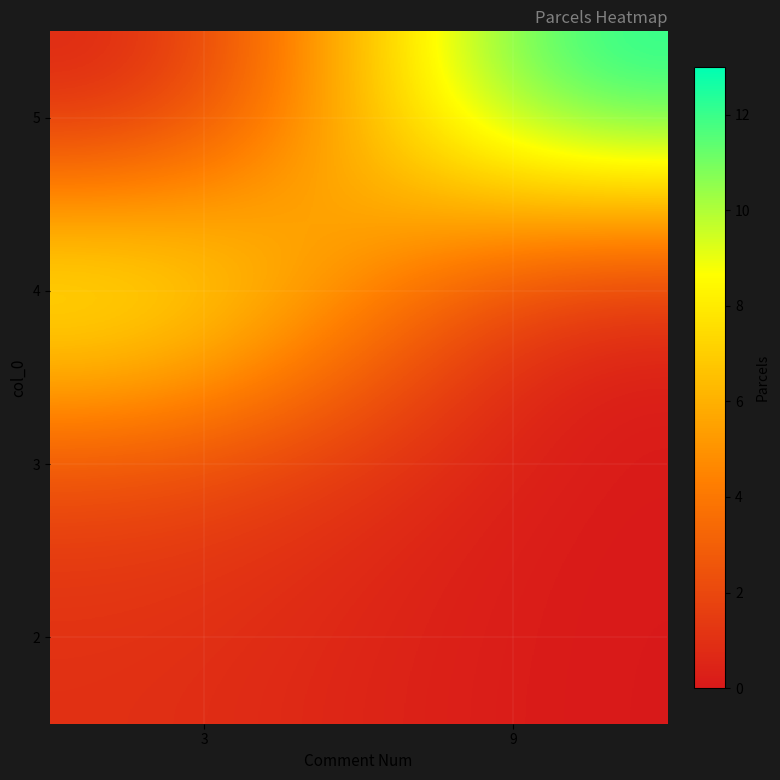

Reading left to right, what are all the values shown in this chart?

2: 3=1	9=0
3: 3=2	9=0
4: 3=10	9=0
5: 3=0	9=13